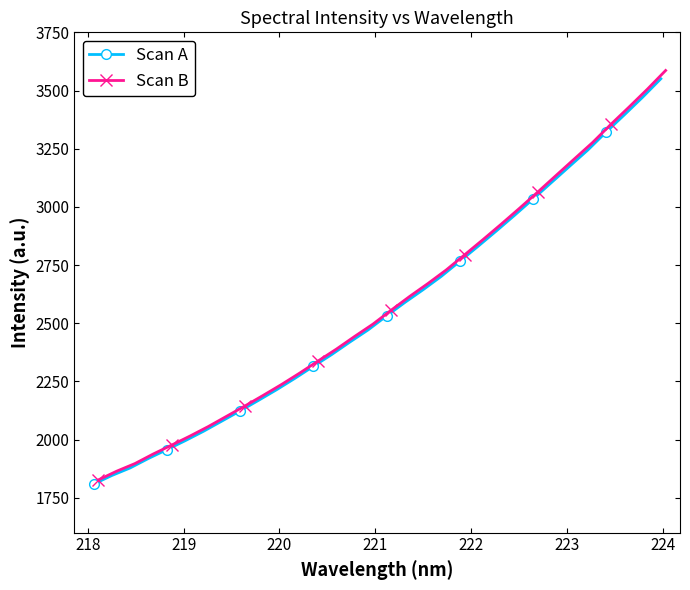

What is the value of the Scan B point at the 12th from the left?

2286.0